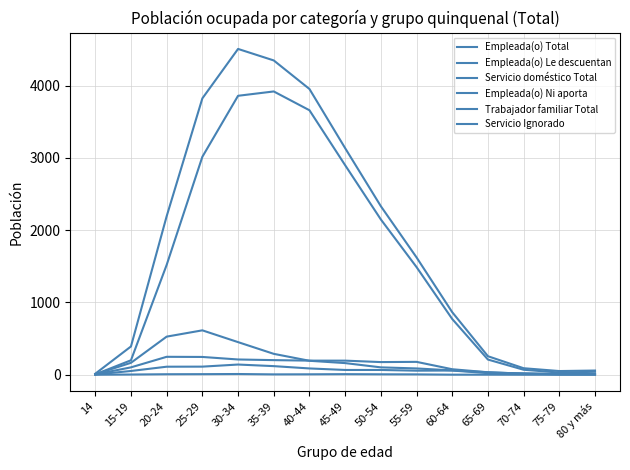

What is the difference between the Empleada(o) Le descuentan values at 25-29 and 40-44?

644